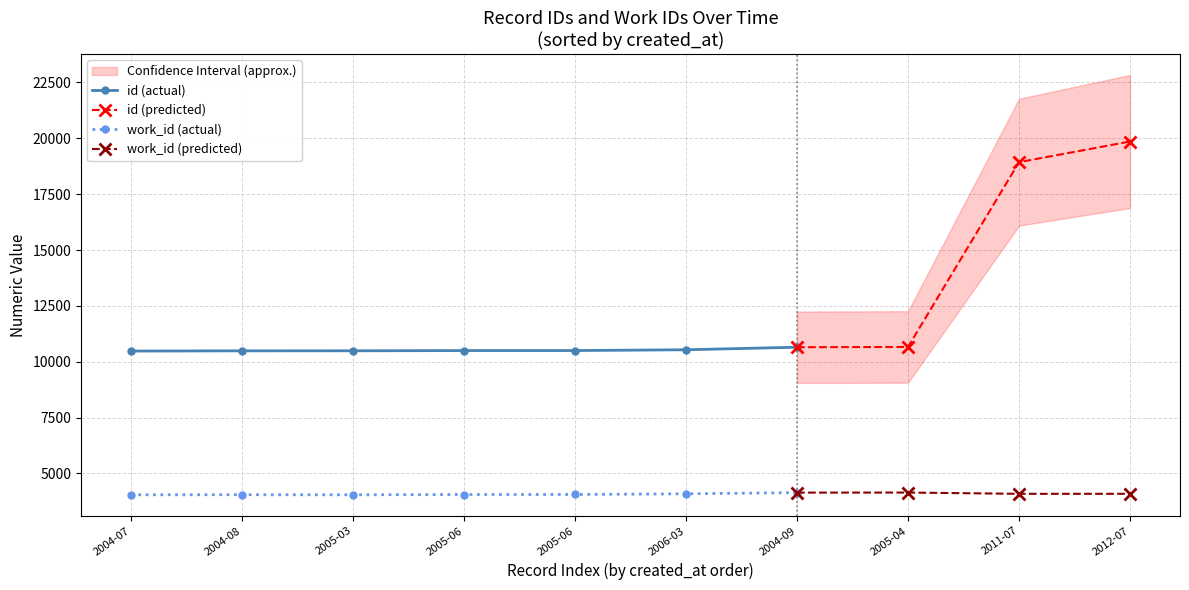

The value of id at 2011-07-20 is 31515. True or false?

False